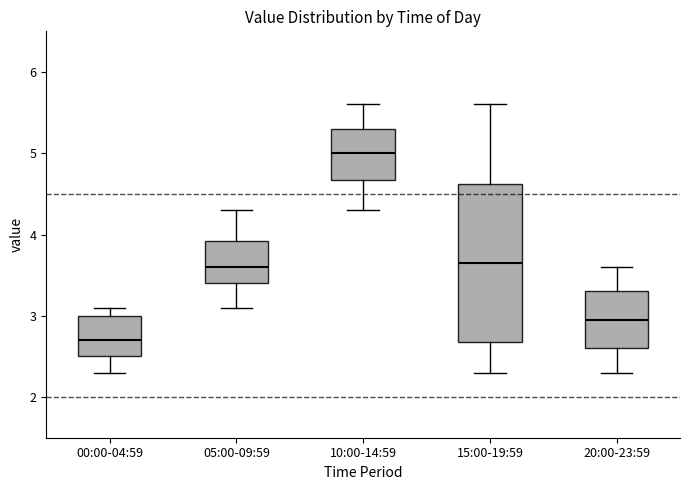

Reading left to right, transcribe this box plot: for each box, give where its median line is, the range the box spans, and where its two whiskers end, as read against the y-axis. The values are not printed on the chart, so give them approximately, as read against the axis.

00:00-04:59: median 2.7, box 2.5 to 3.0, whiskers 2.3 to 3.1
05:00-09:59: median 3.6, box 3.4 to 3.9, whiskers 3.1 to 4.3
10:00-14:59: median 5.0, box 4.7 to 5.3, whiskers 4.3 to 5.6
15:00-19:59: median 3.7, box 2.7 to 4.6, whiskers 2.3 to 5.6
20:00-23:59: median 3.0, box 2.6 to 3.3, whiskers 2.3 to 3.6